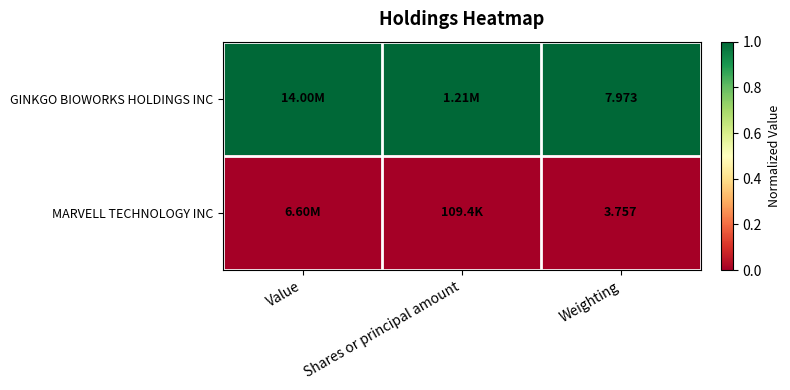

The value of GINKGO BIOWORKS HOLDINGS INC at Weighting is 1. True or false?

False